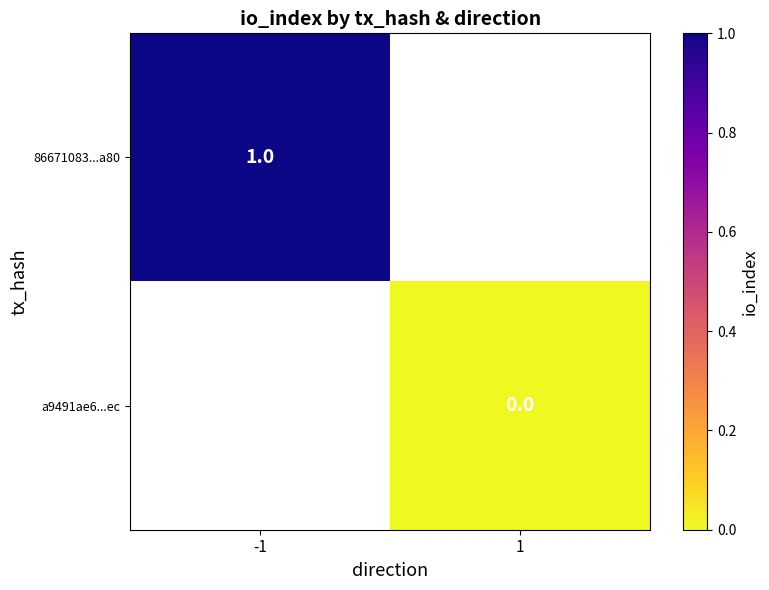

Which label corresponds to the smallest value in the chart?

1